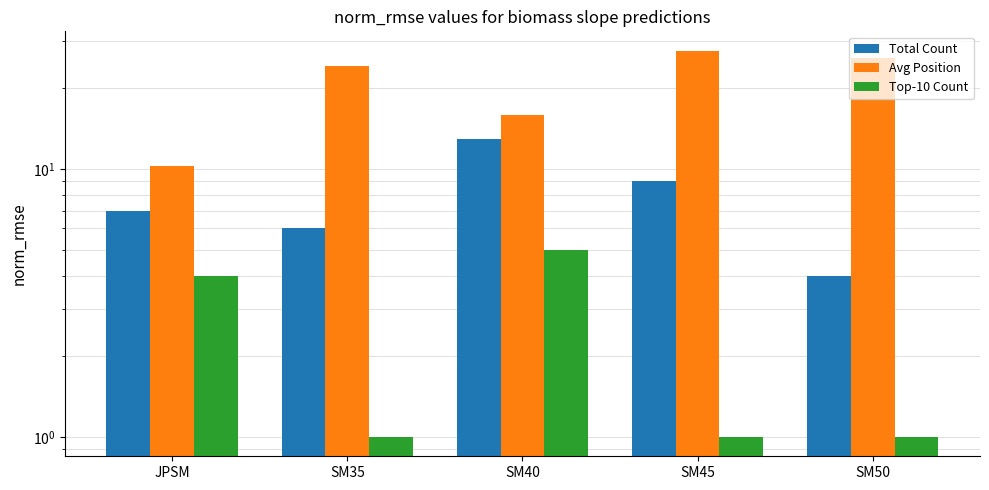

What is the total value across all series at SM35?

31.3